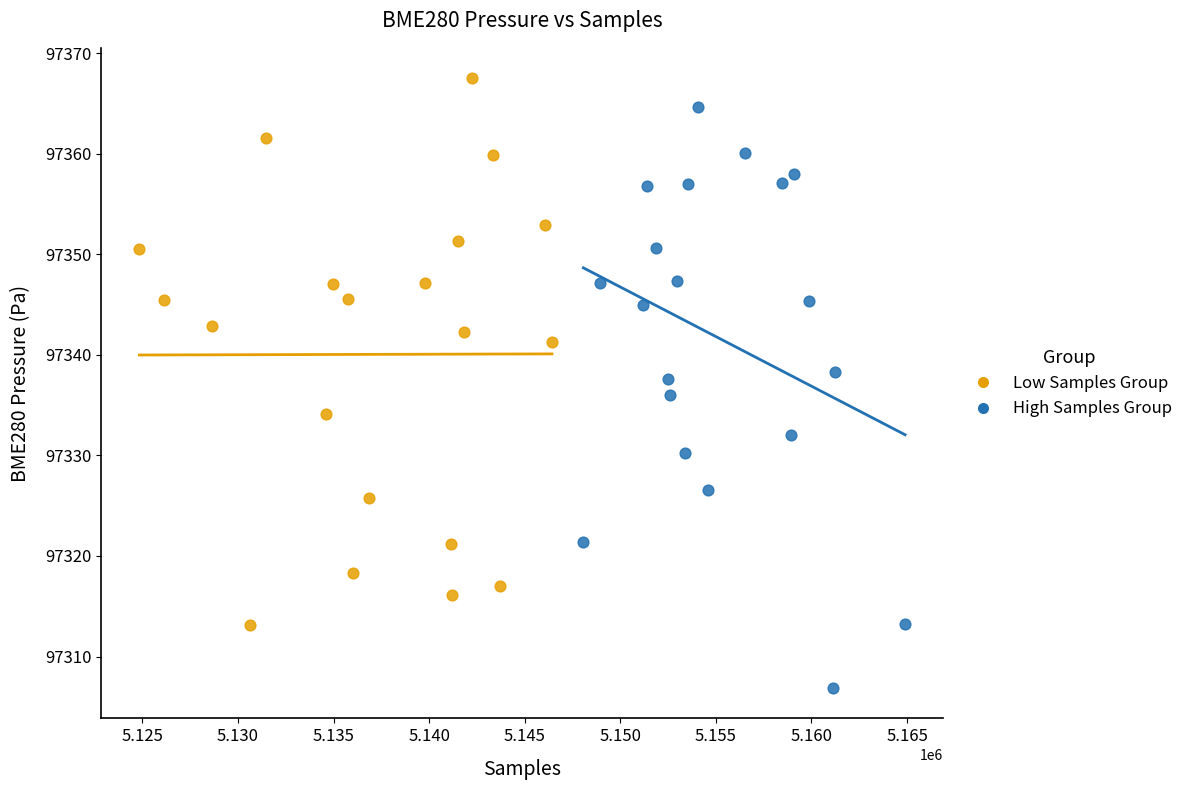

Which series reaches the maximum Y coordinate?

Low Samples Group